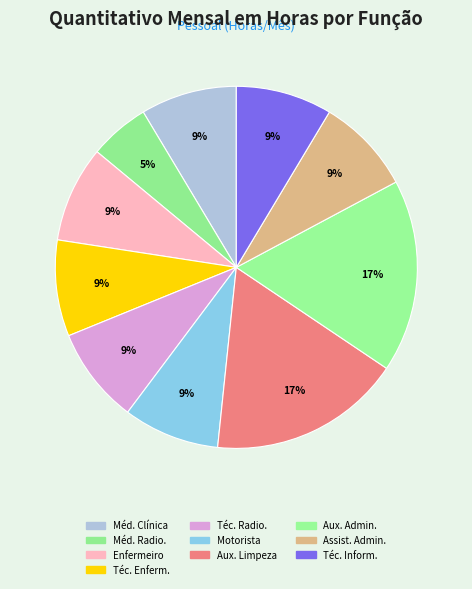

To the nearest percent, what is the difference between the largest and smallest slice percentages?

12%